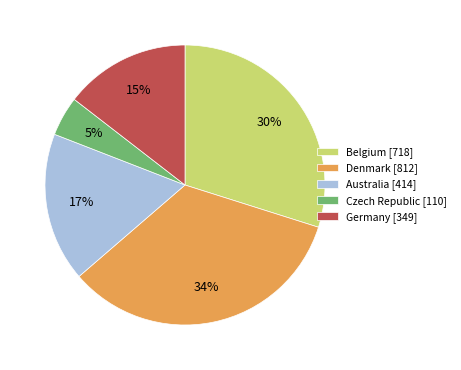

How many segments does this pie chart have?

5